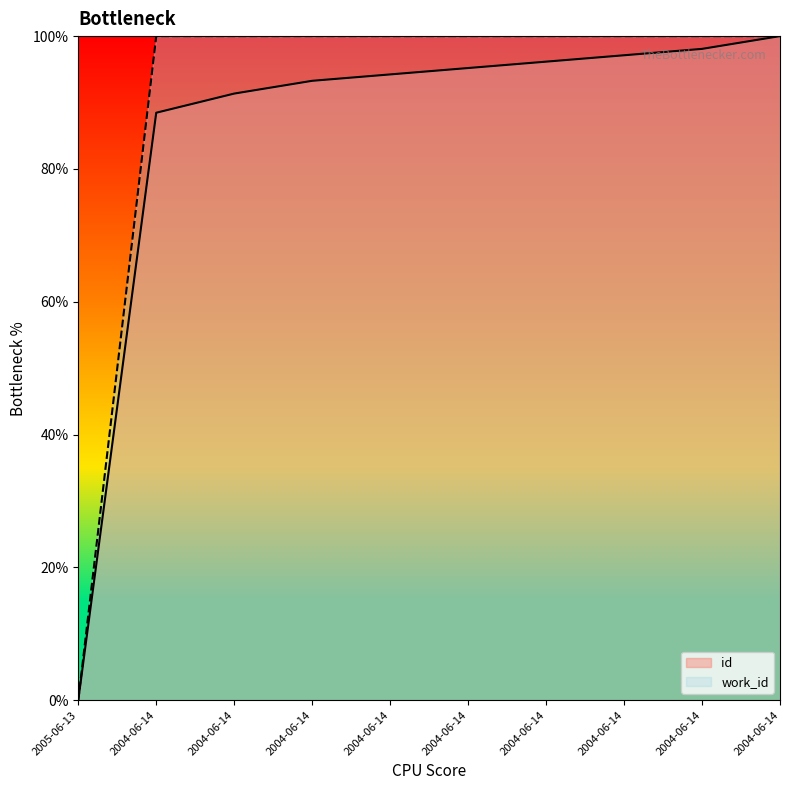

Reading left to right, what are all the values shown in this chart?

id: 2005-06-13=0.0	2004-06-14=88.5	2004-06-14=91.3	2004-06-14=93.3	2004-06-14=94.2	2004-06-14=95.2	2004-06-14=96.2	2004-06-14=97.1	2004-06-14=98.1	2004-06-14=100.0
work_id: 2005-06-13=0.0	2004-06-14=100.0	2004-06-14=100.0	2004-06-14=100.0	2004-06-14=100.0	2004-06-14=100.0	2004-06-14=100.0	2004-06-14=100.0	2004-06-14=100.0	2004-06-14=100.0